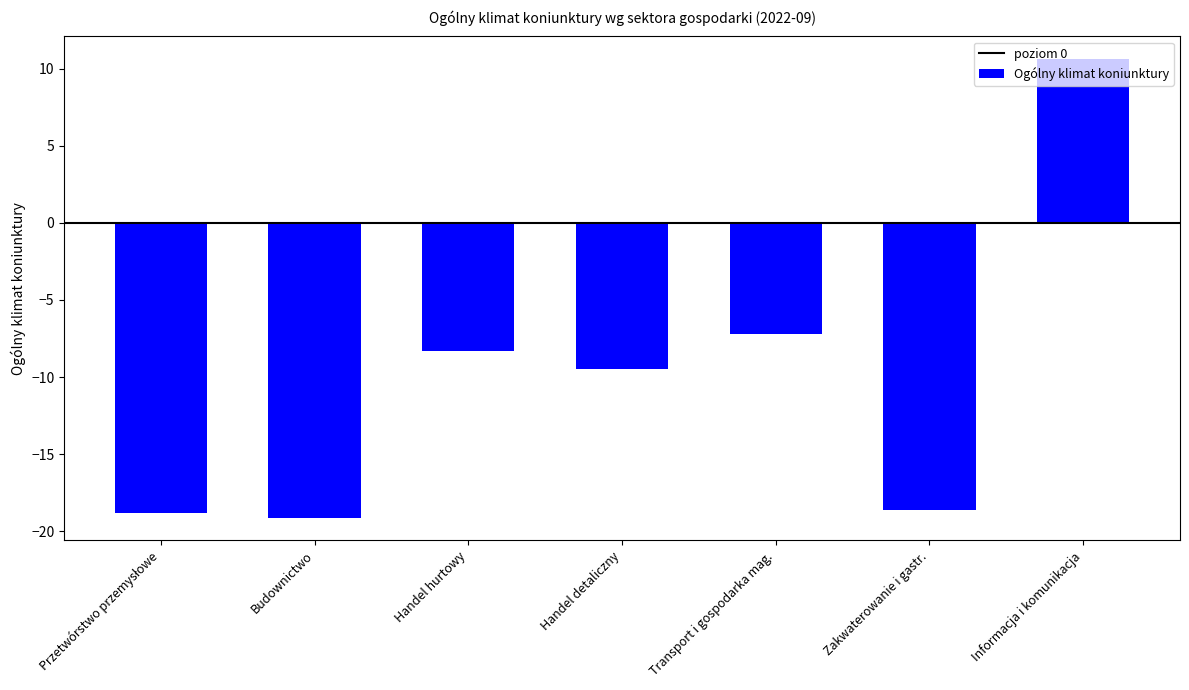

What is the difference between the second highest and second lowest values?

11.6